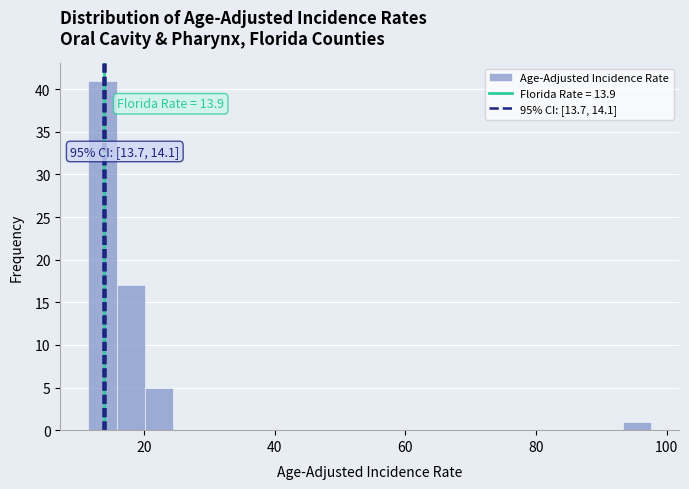

Read against the x-axis, roughly where is the centre of the tallest bar?

14